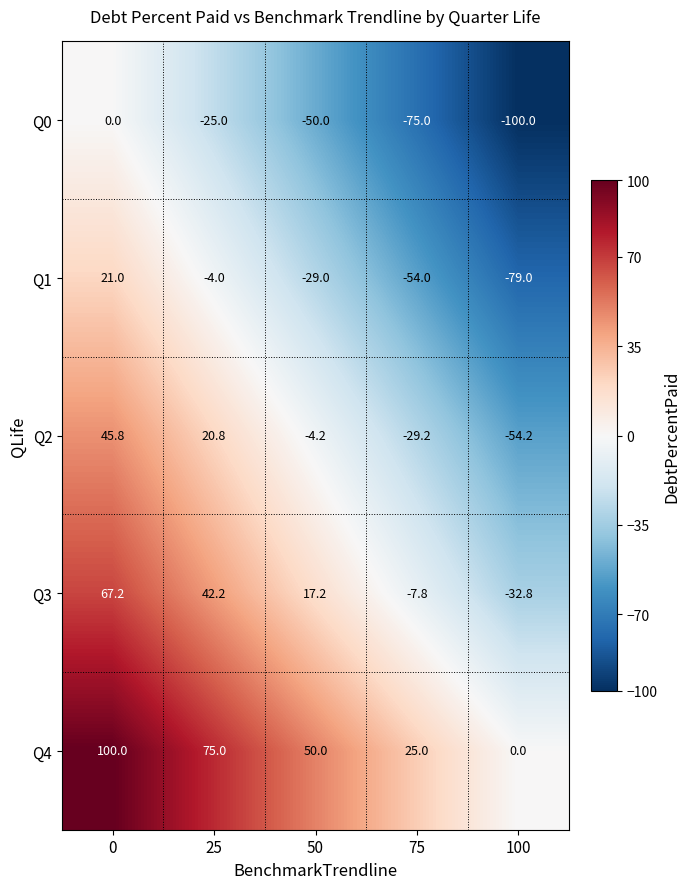

What is the spread (max minus min) of values at 0?

100.0